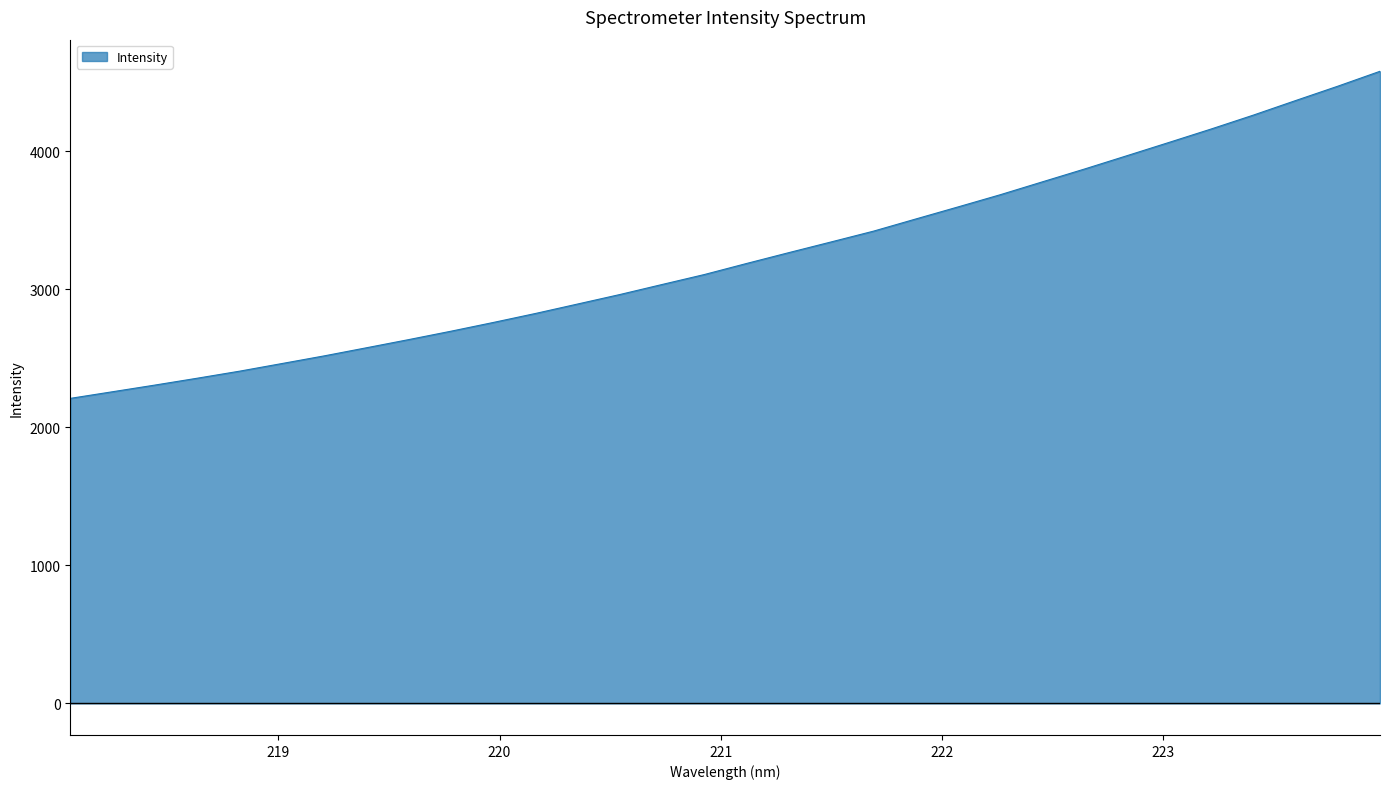

What is the maximum value shown in the chart?

4581.2